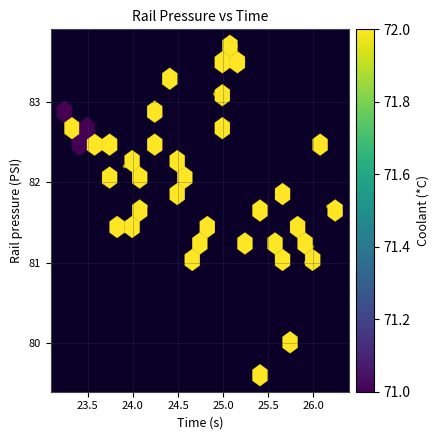

What is the range of X values (max minus min)?

3.0